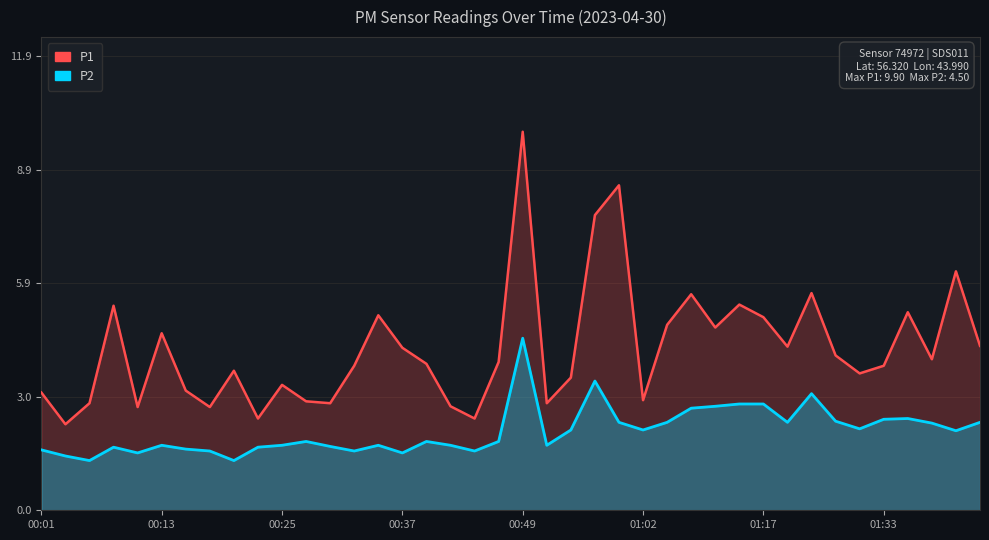

Count the number of categories in the chart.

40